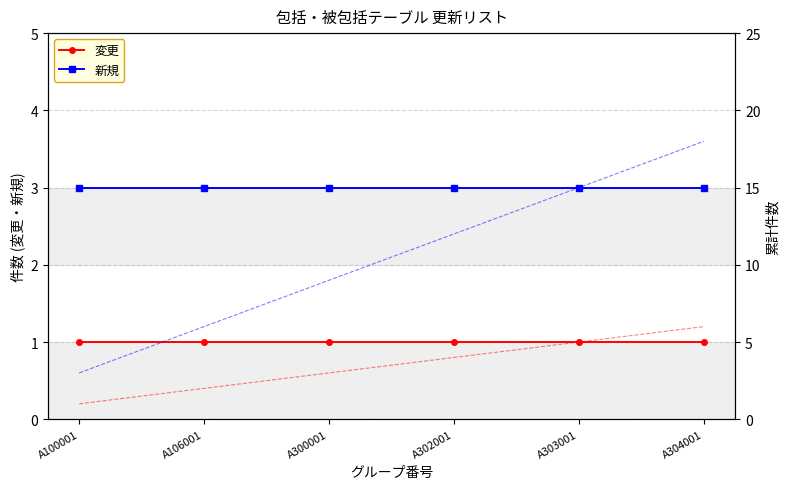

How many values in the 変更 累計 series are below 4?

3